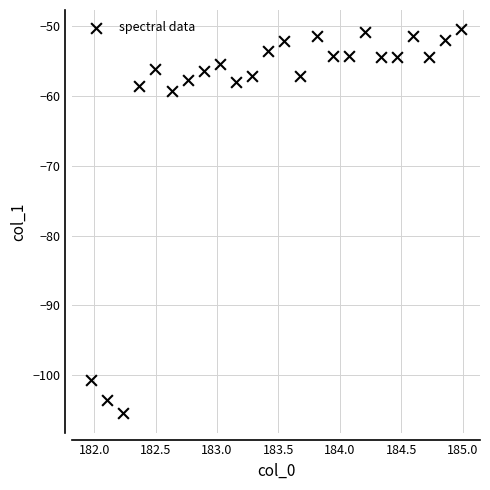

What Y value in the scatter plot is closest to -77?

-59.3